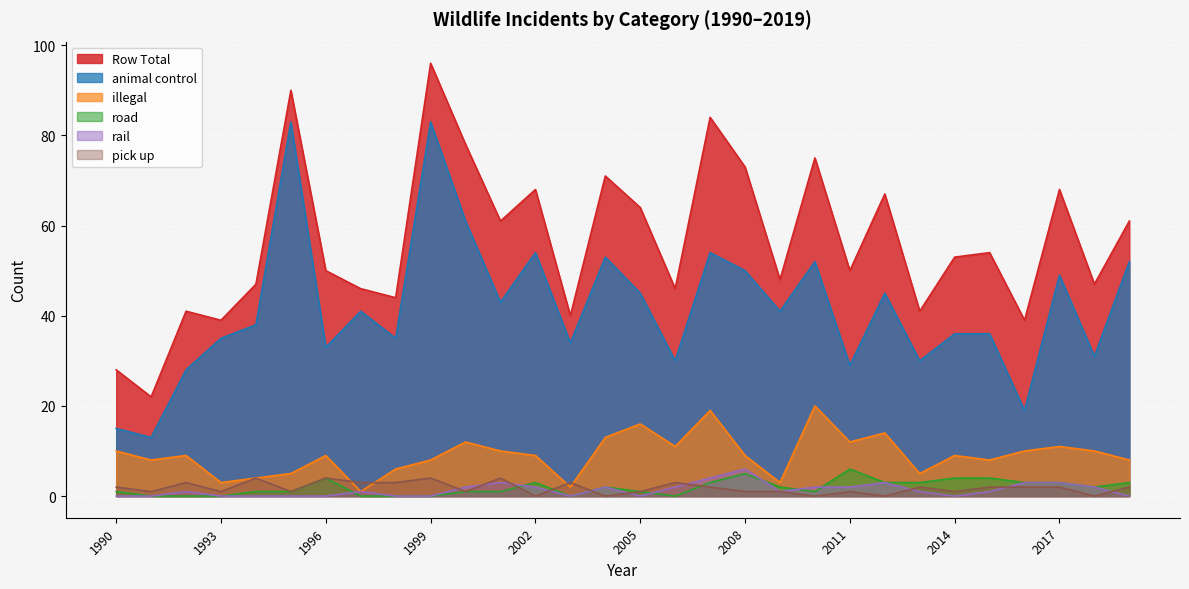

How many lines are shown in the chart?

6